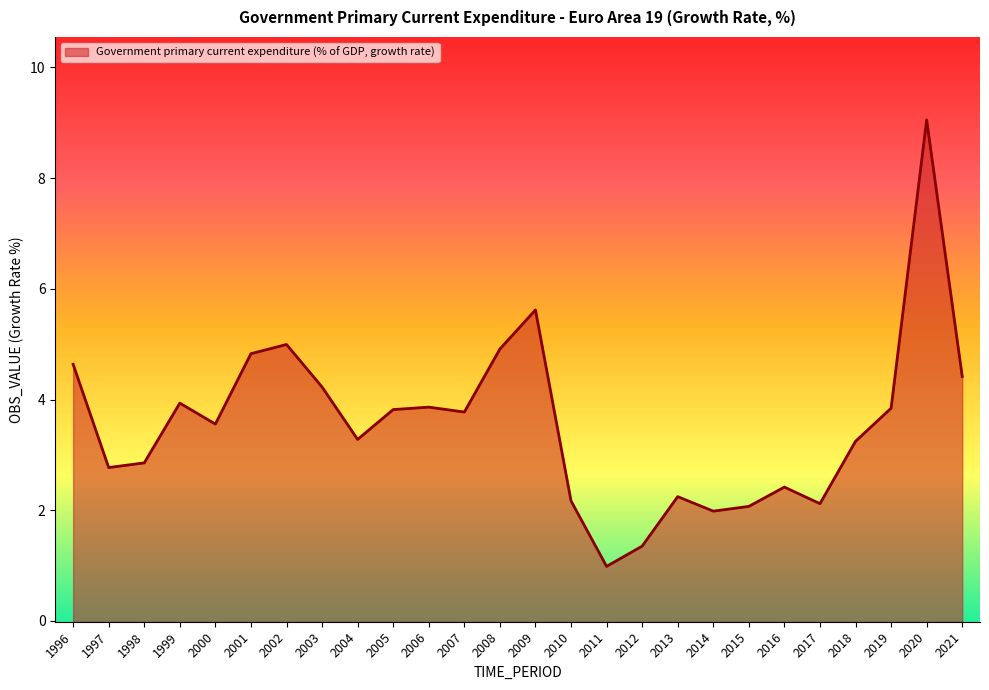

Is it true that the value at 2021 is 4.4?

True